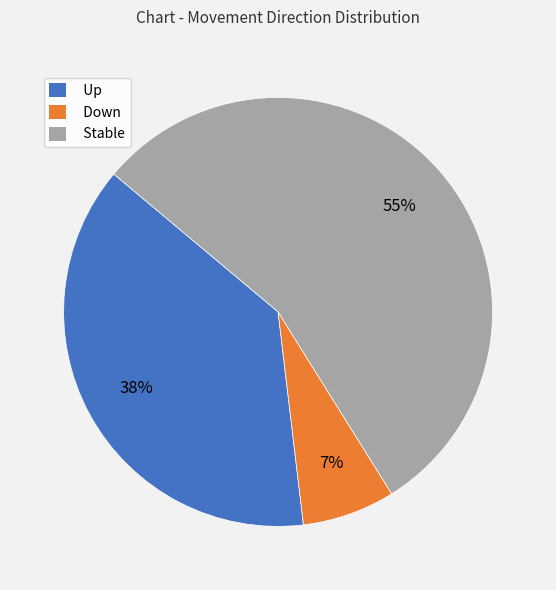

Which category accounts for the majority?

Stable